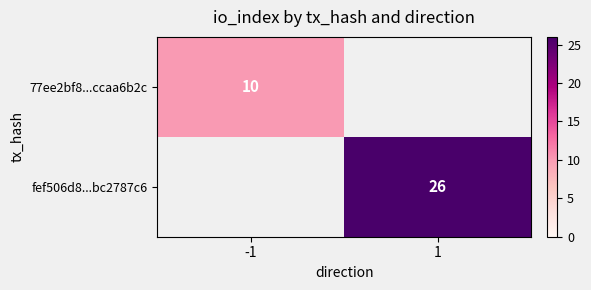

The value of fef506d8...bc2787c6 at 1 is 10. True or false?

False